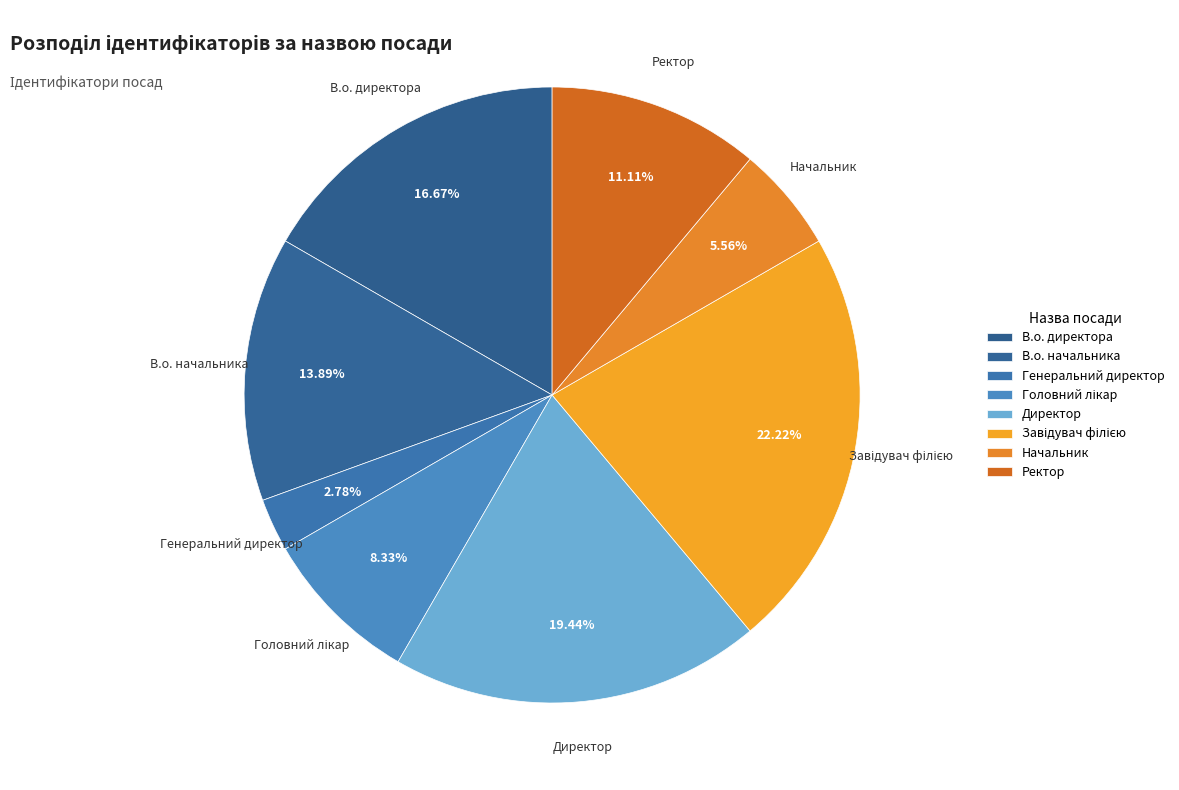

How many segments does this pie chart have?

8